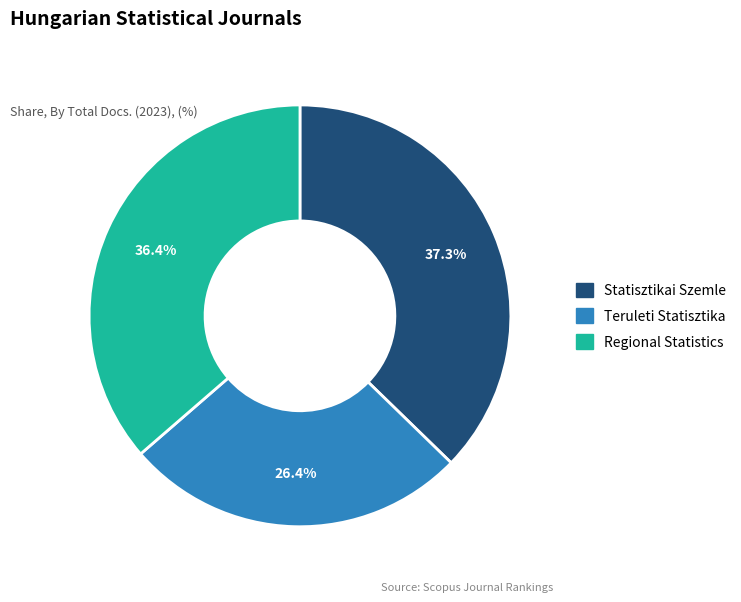

How many segments does this pie chart have?

3